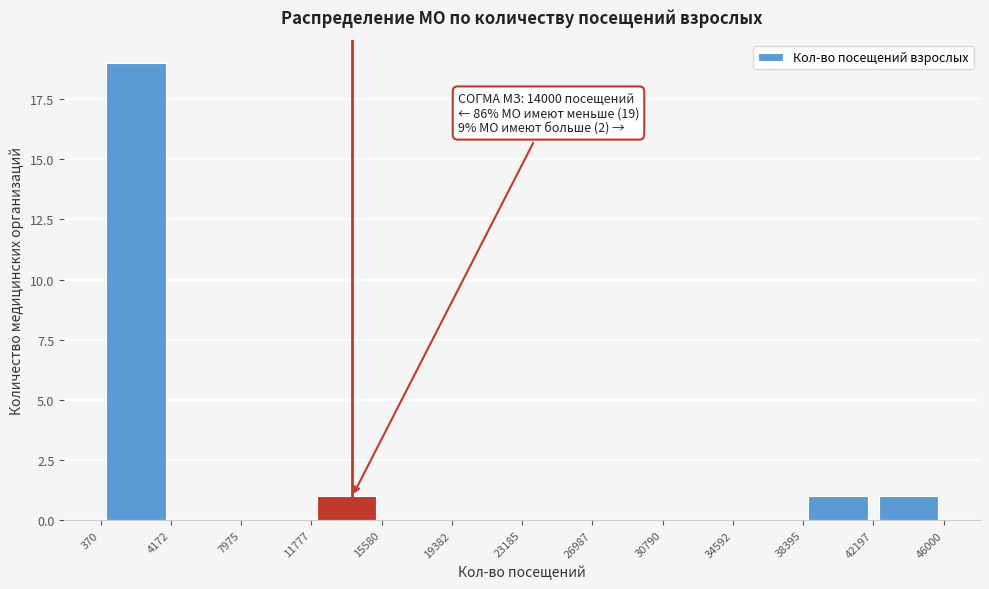

Over which range of the x-axis is the bar tallest?

370 to 4172